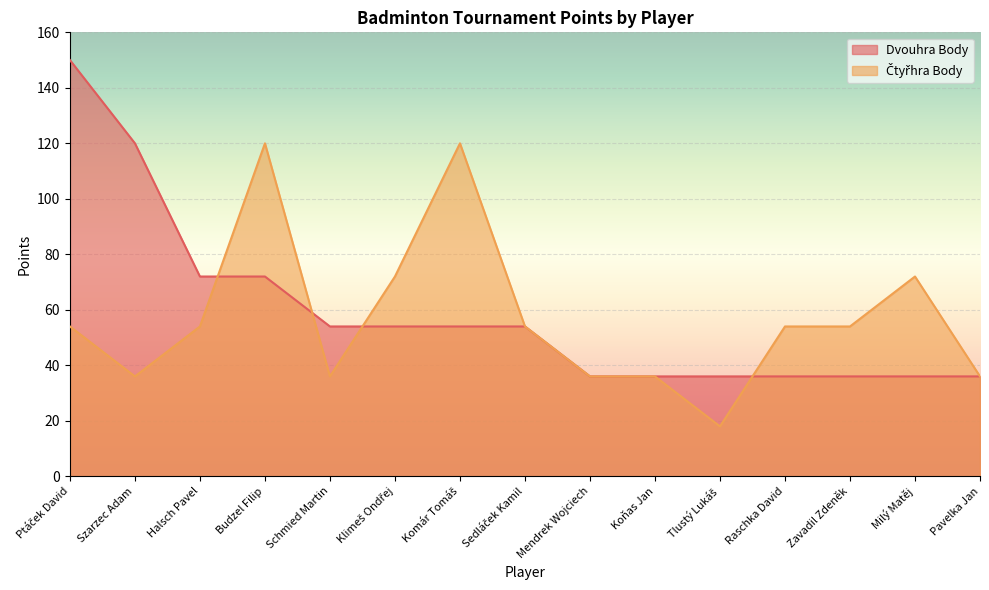

How many Čtyřhra Body values are between 36 and 72?

12